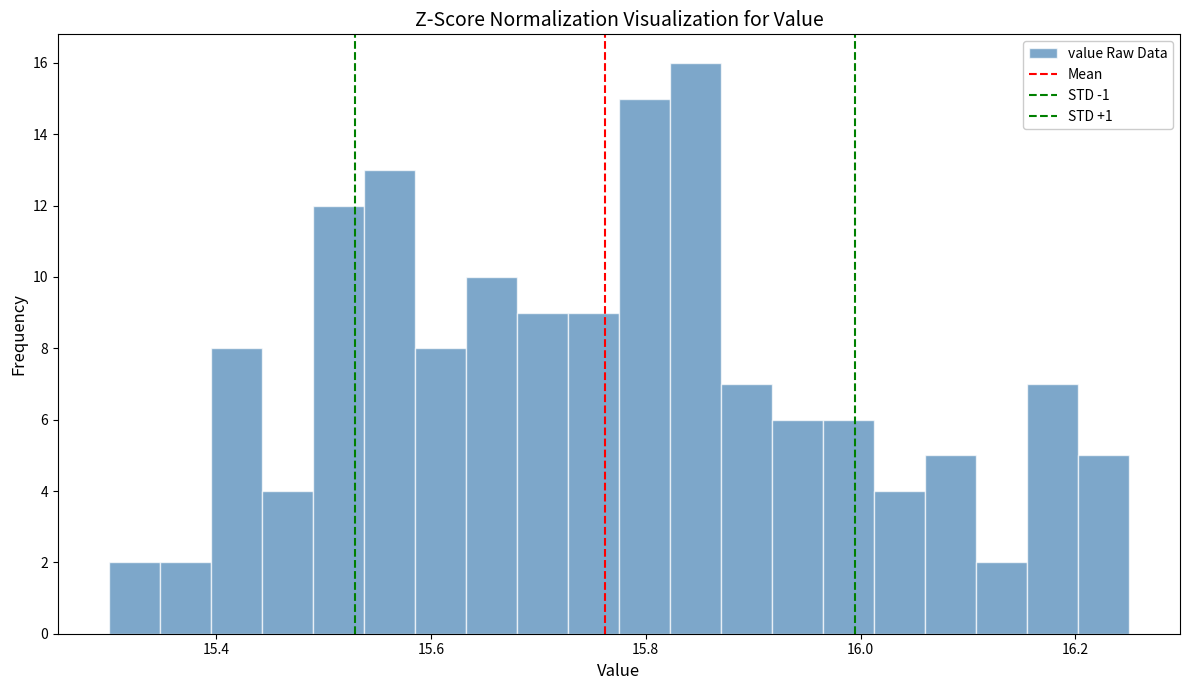

Read against the x-axis, roughly where is the centre of the tallest bar?

15.84